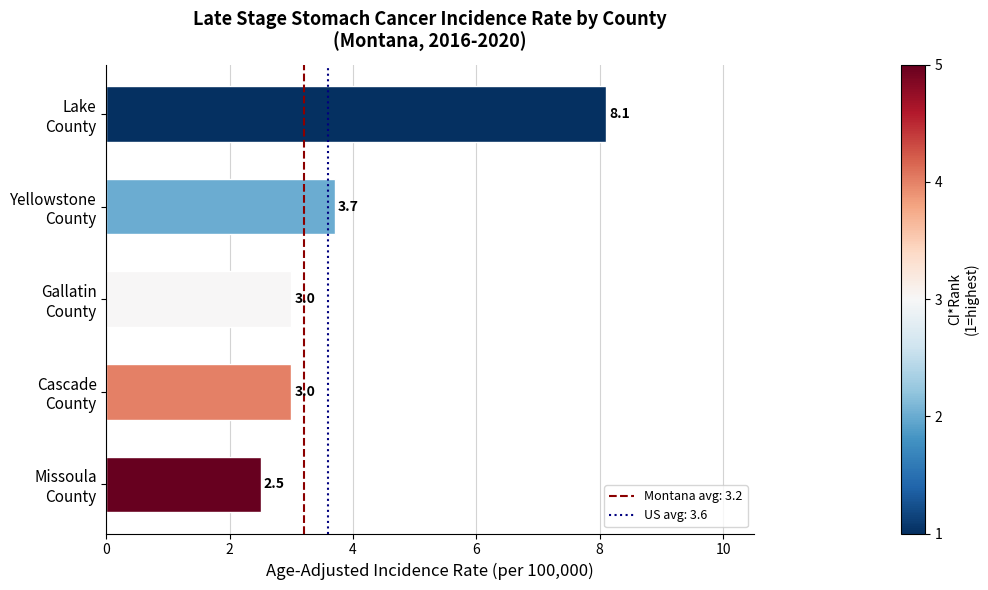

How many bars are there in total?

5